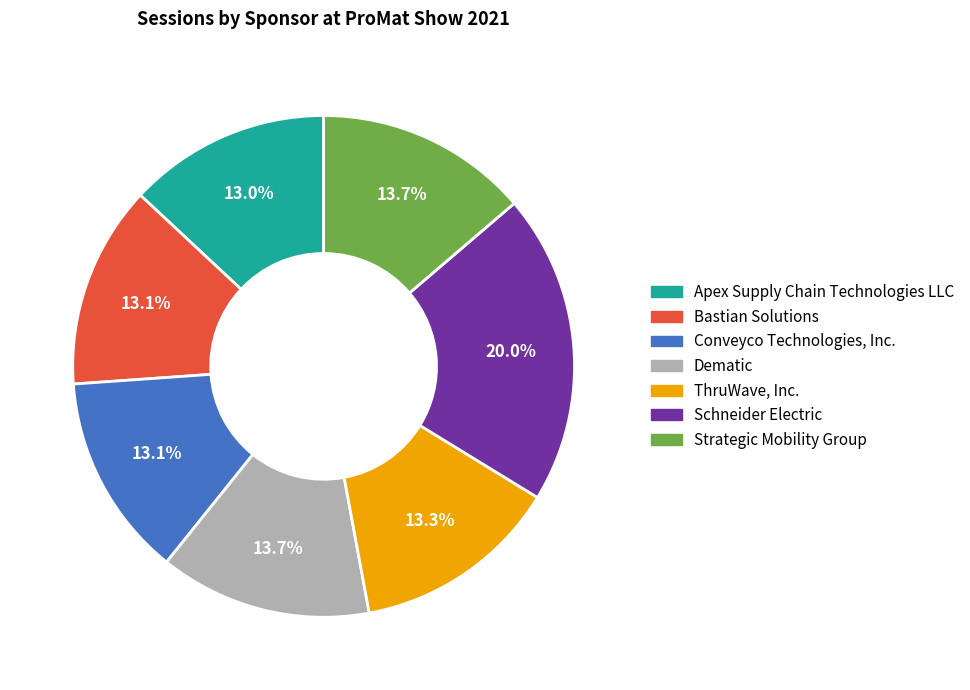

What percentage is the Conveyco Technologies, Inc. slice, to the nearest percent?

13%